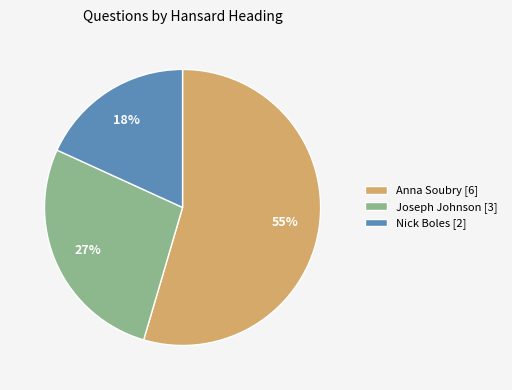

Which has a higher value, Anna Soubry [6] or Joseph Johnson [3]?

Anna Soubry [6]